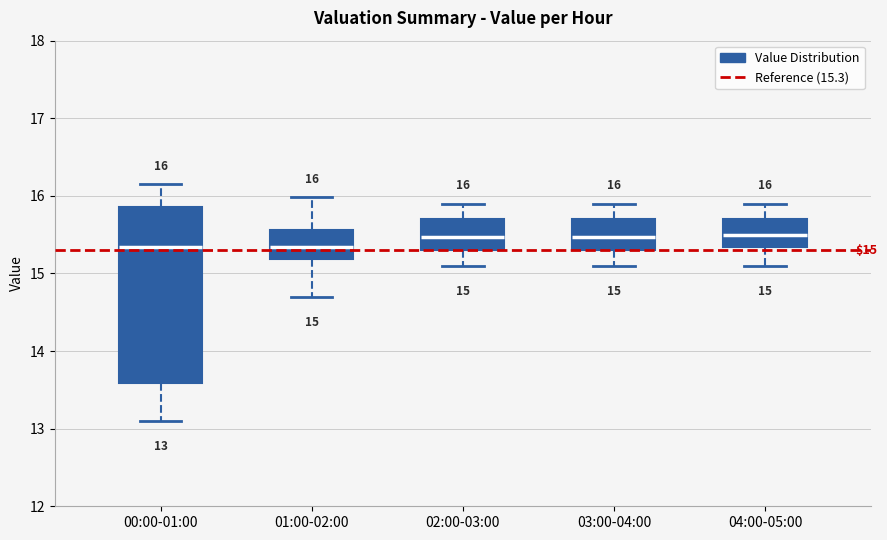

Comparing the boxes themselves (not the whiskers), which one is the tallest?

00:00-01:00